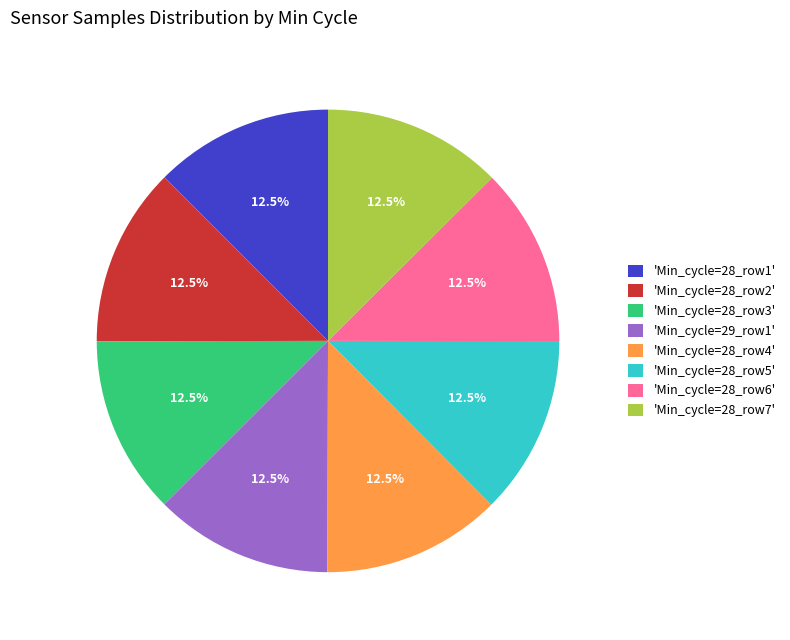

What percentage do 'Min_cycle=28_row1' and 'Min_cycle=28_row2' together represent?

25.0%